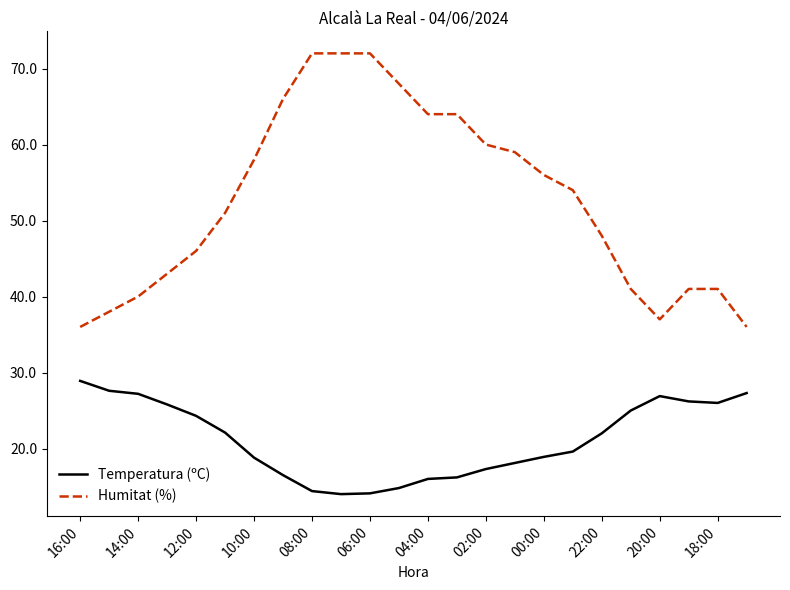

Rank the series by their average value, from highest to lowest.

Humitat (%), Temperatura (ºC)